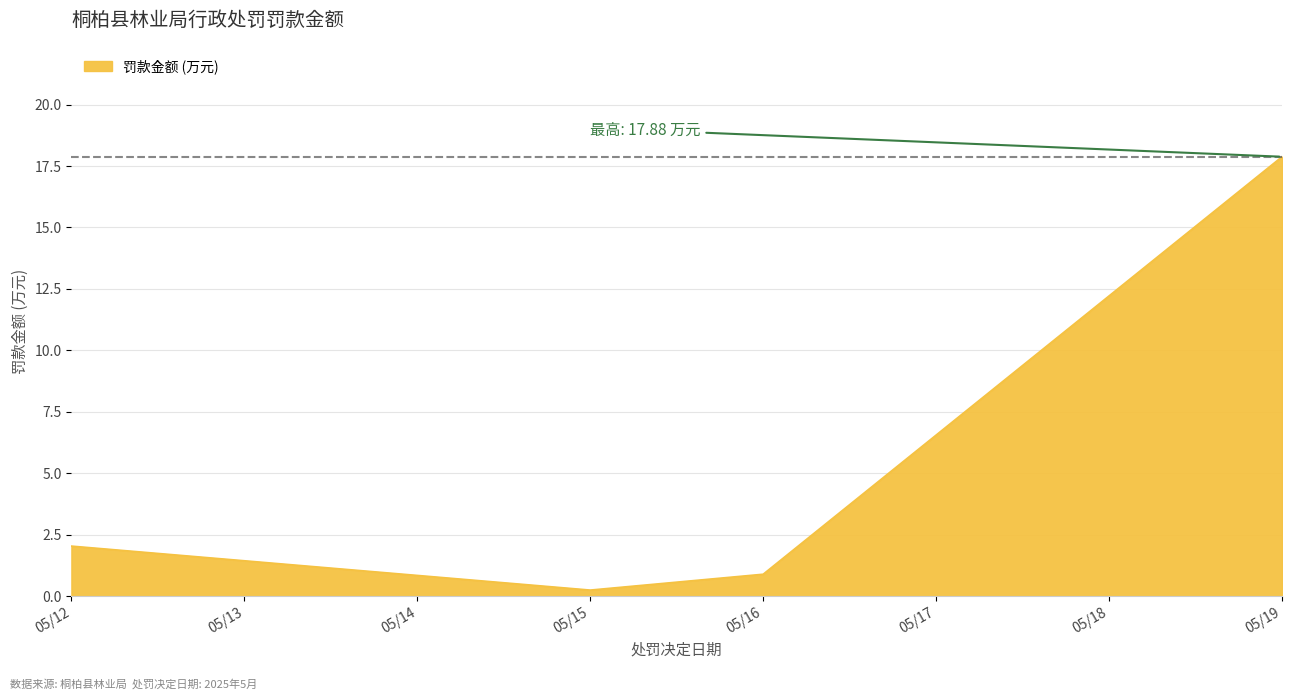

The value at 05/12 is 2.0. True or false?

True